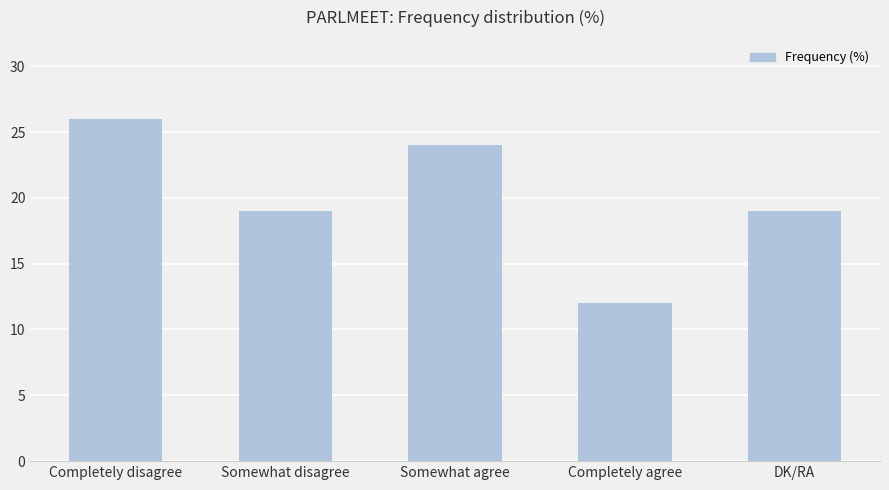

Read the value at Completely disagree.

26